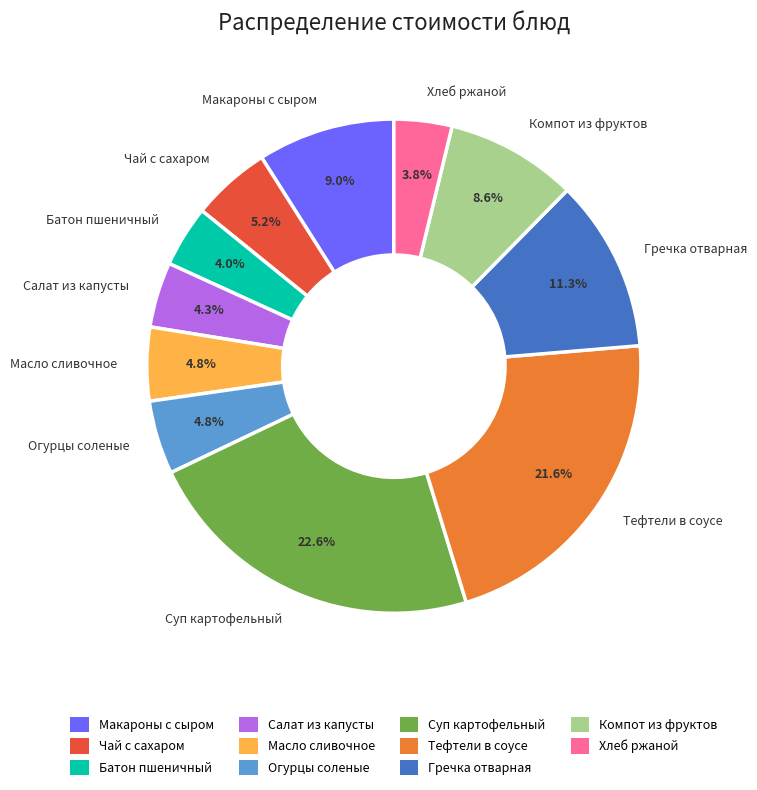

Does any single category account for the majority?

No